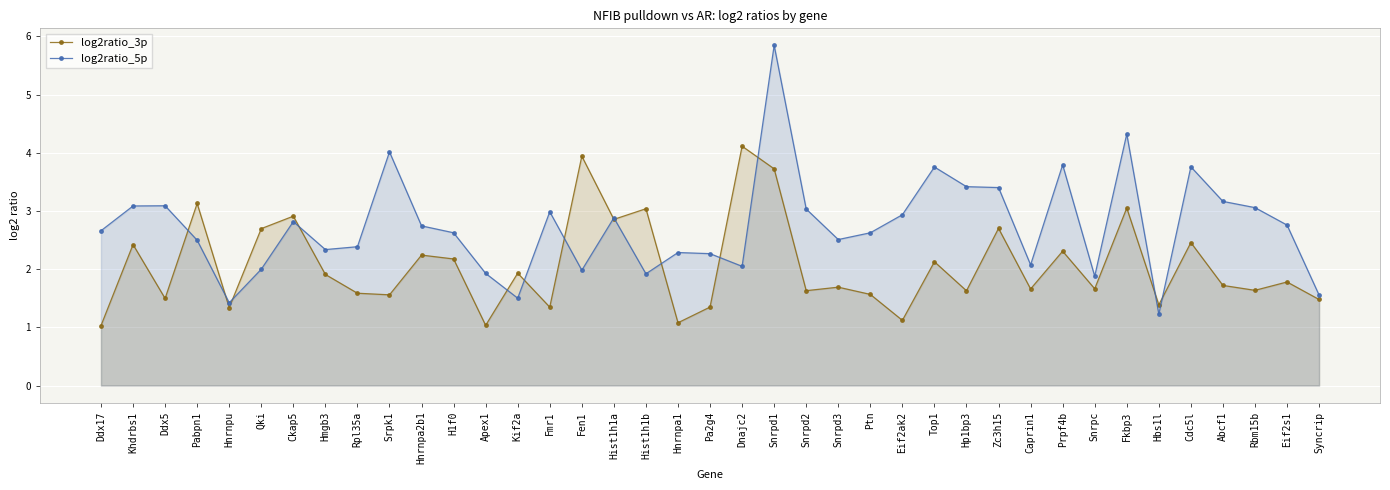

How many times do log2ratio_3p and log2ratio_5p cross each other?

14